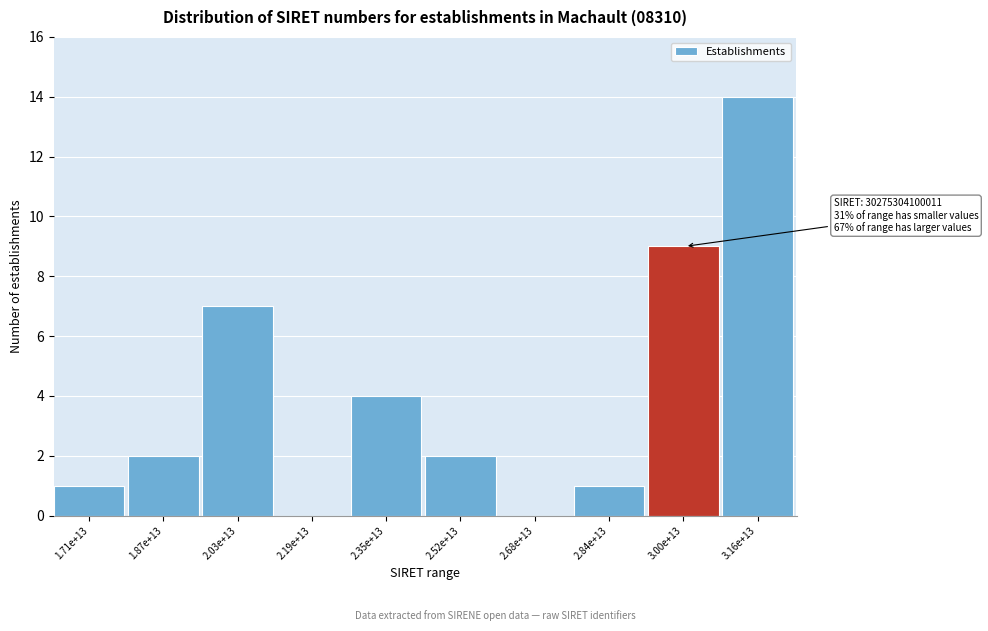

Reading left to right, what are all the values shown in this chart?

1.71e+13=1	1.87e+13=2	2.03e+13=7	2.19e+13=0	2.35e+13=4	2.52e+13=2	2.68e+13=0	2.84e+13=1	3.00e+13=9	3.16e+13=14